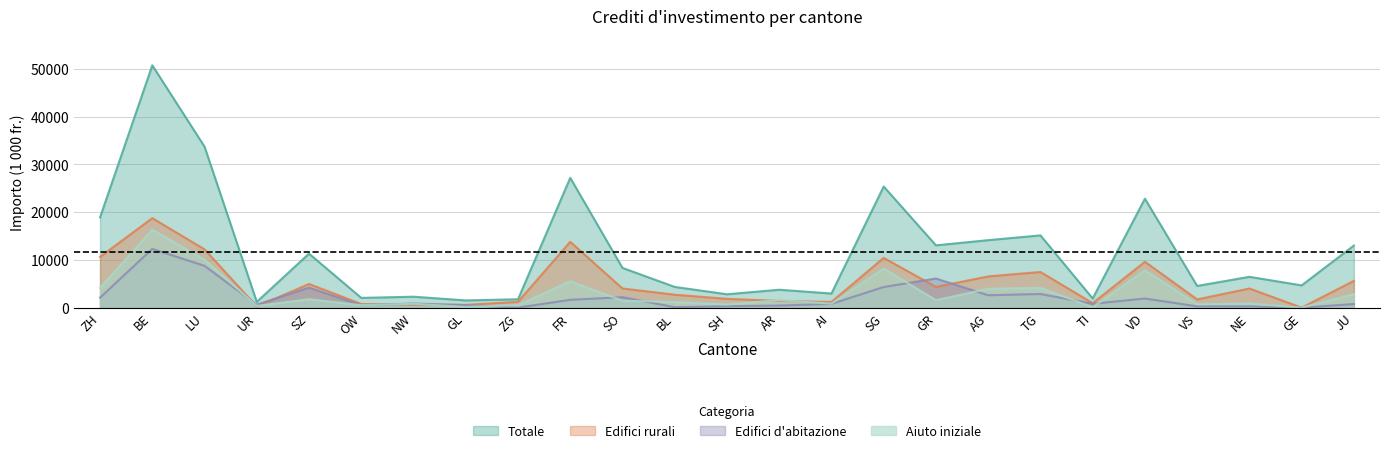

Where do Edifici d'abitazione and Edifici rurali first cross each other?

LU and UR